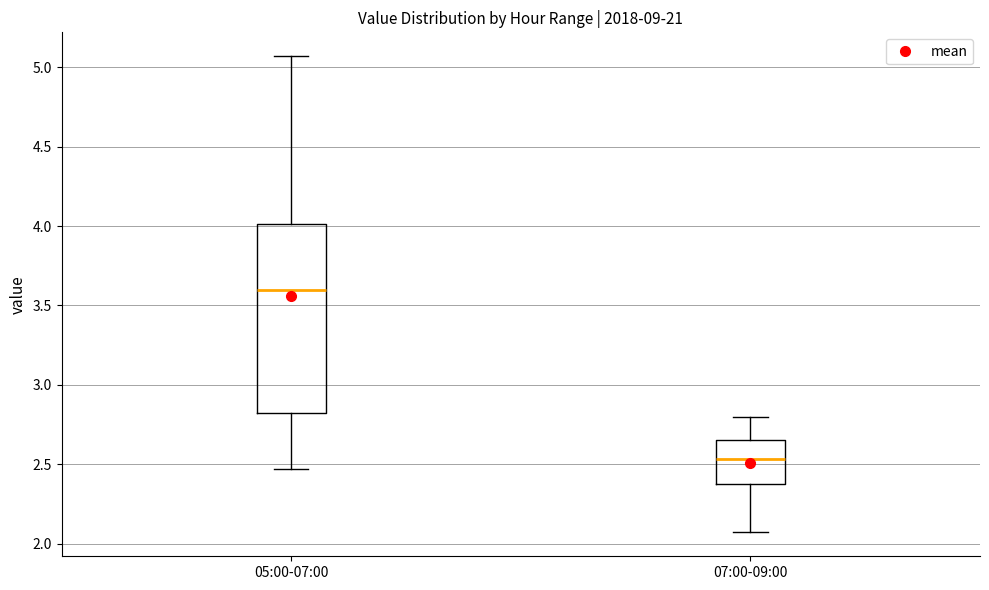

Where does the lower whisker of the box for 07:00-09:00 end on the y-axis? The values are not printed on the chart, so give them approximately, as read against the axis.

2.05